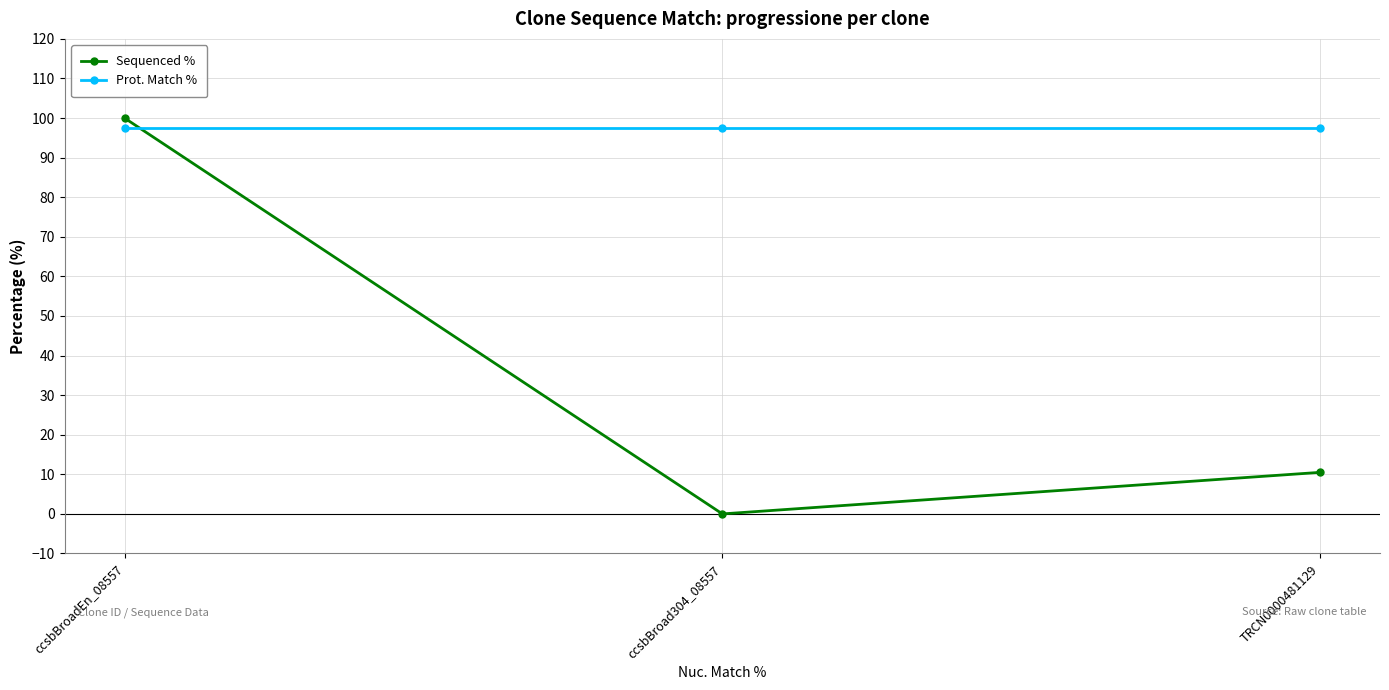

What is the label of the 1st point from the left?

ccsbBroadEn_08557